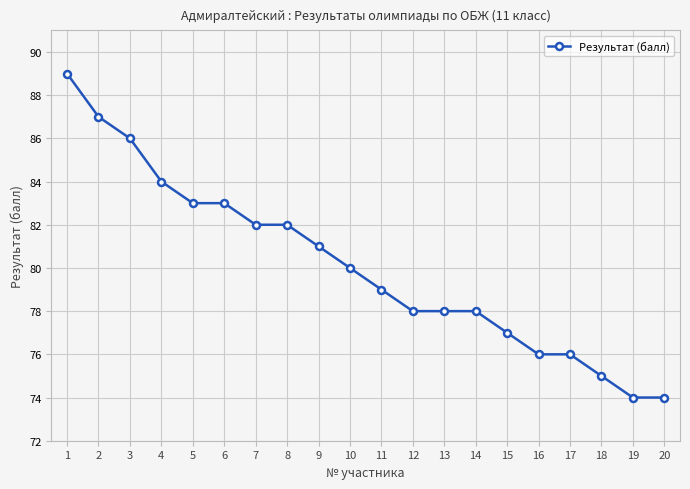

What is the change in value from 3 to 14?

-8